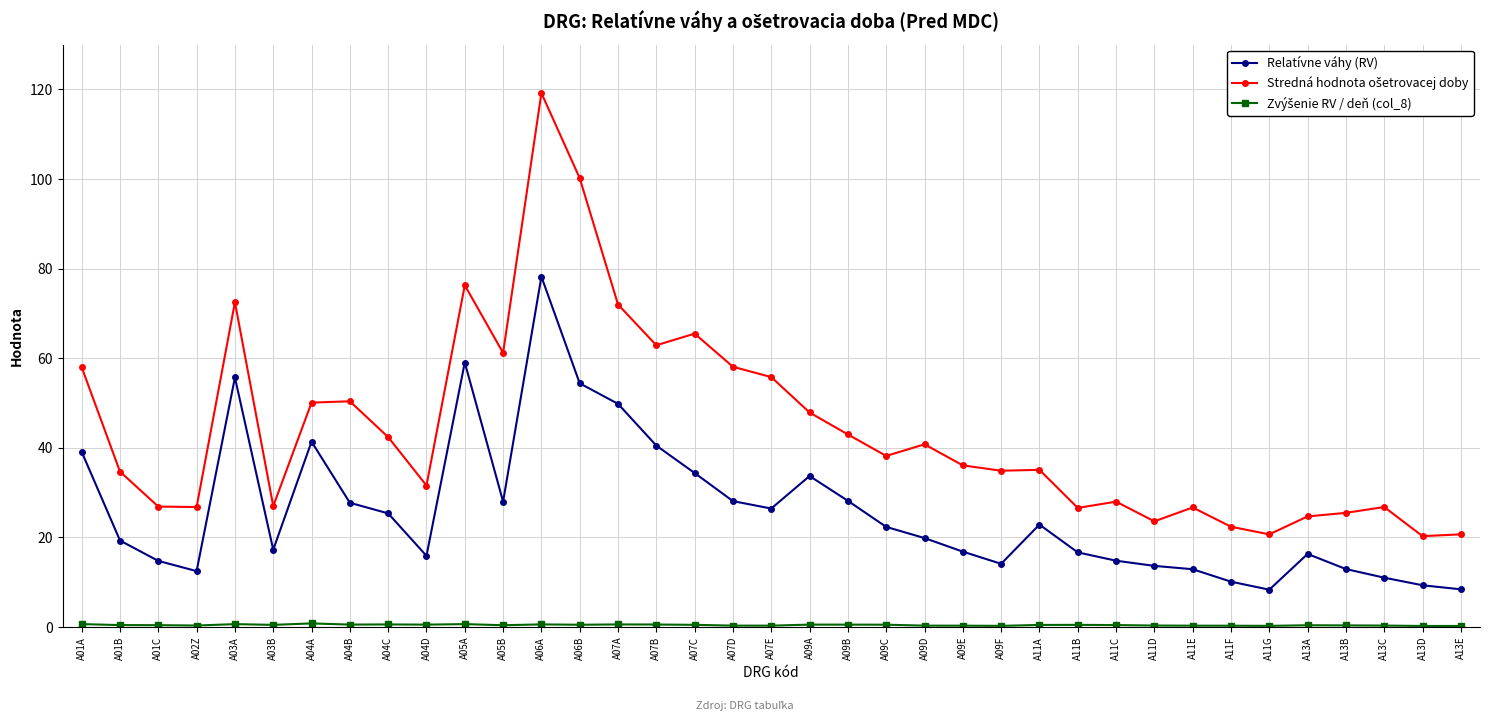

What position from the left is A13C?

35